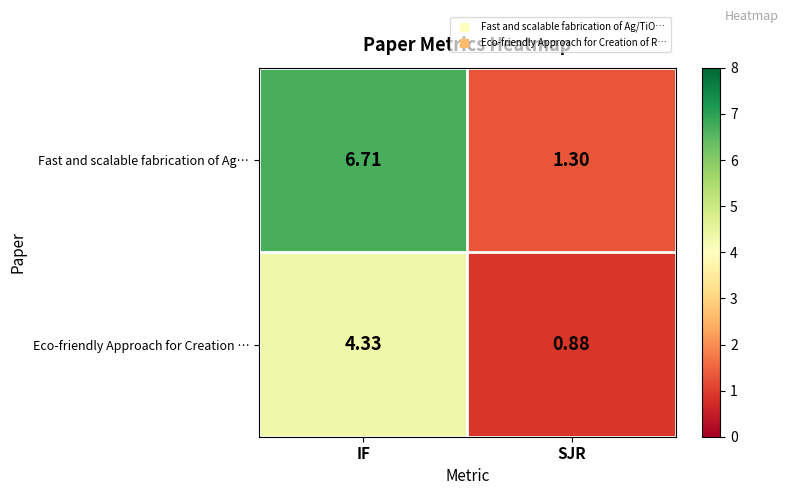

Between IF and SJR, which series saw the biggest shift?

Fast and scalable fabrication of Ag…